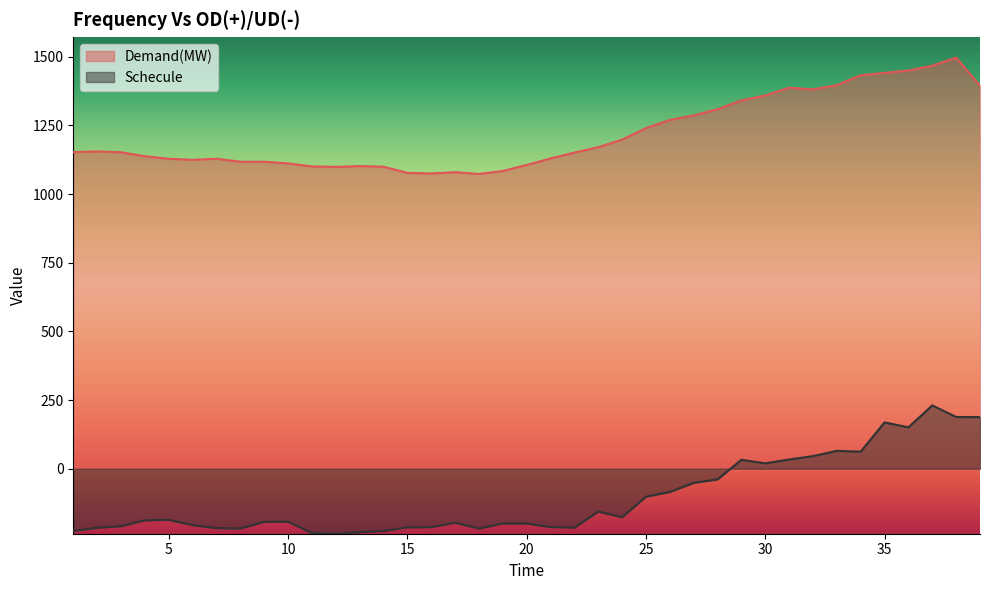

True or false: Demand(MW) and Schecule cross at least once.

False